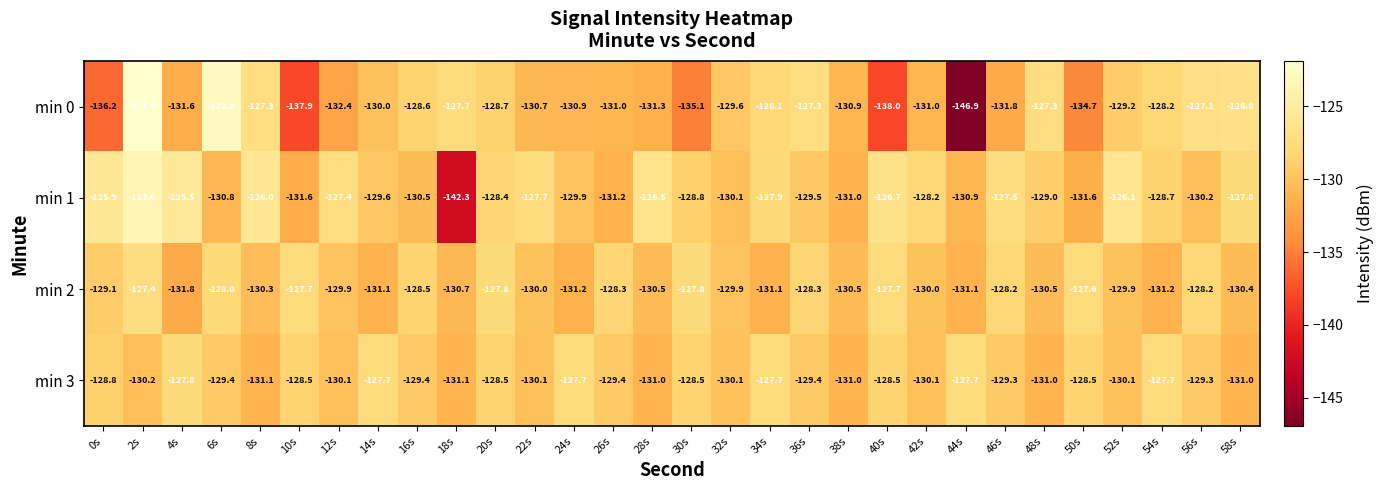

What is the spread (max minus min) of values at 30s?

7.3